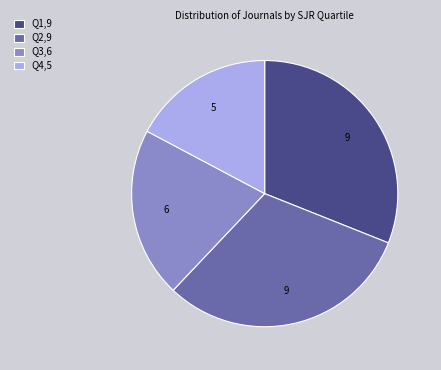

Is Q4,5 the majority of the pie?

No